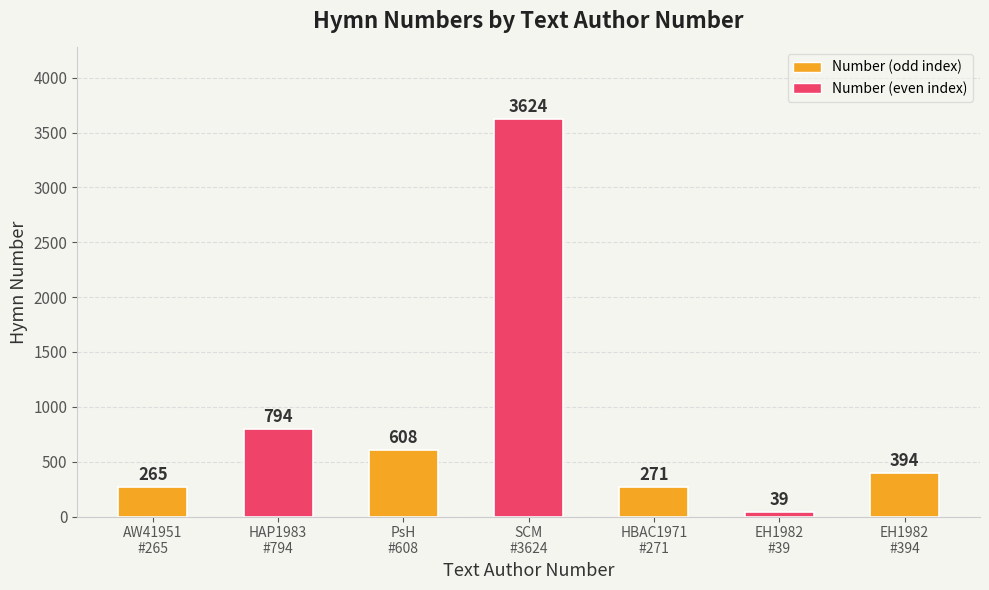

What is the approximate value at EH1982
#39, to the nearest 50?

50